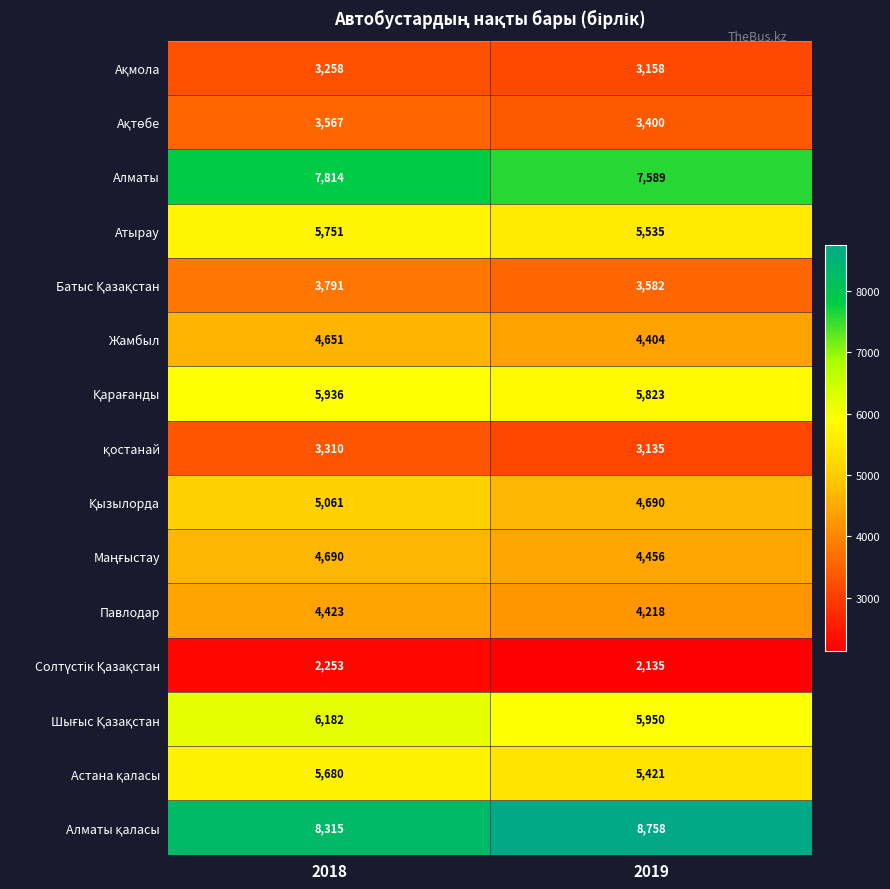

Which label corresponds to the smallest value in the chart?

2019